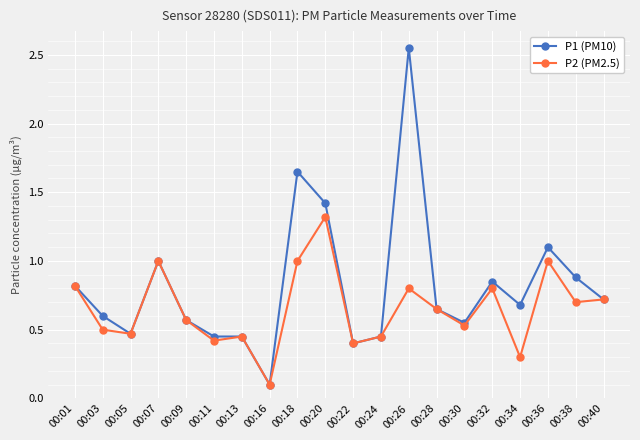

Rank the series by their average value, from highest to lowest.

P1 (PM10), P2 (PM2.5)